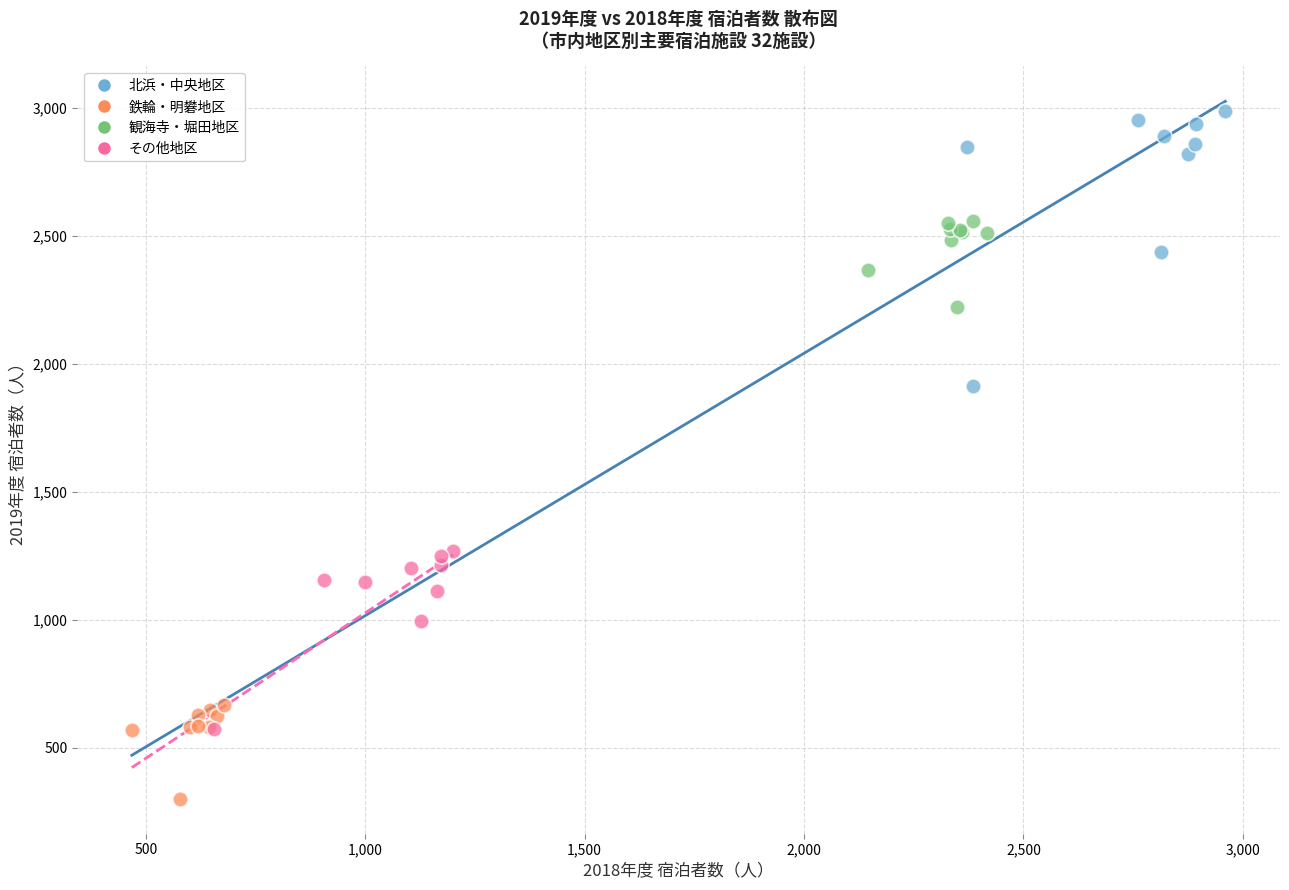

Which series reaches the minimum Y coordinate?

鉄輪・明礬地区